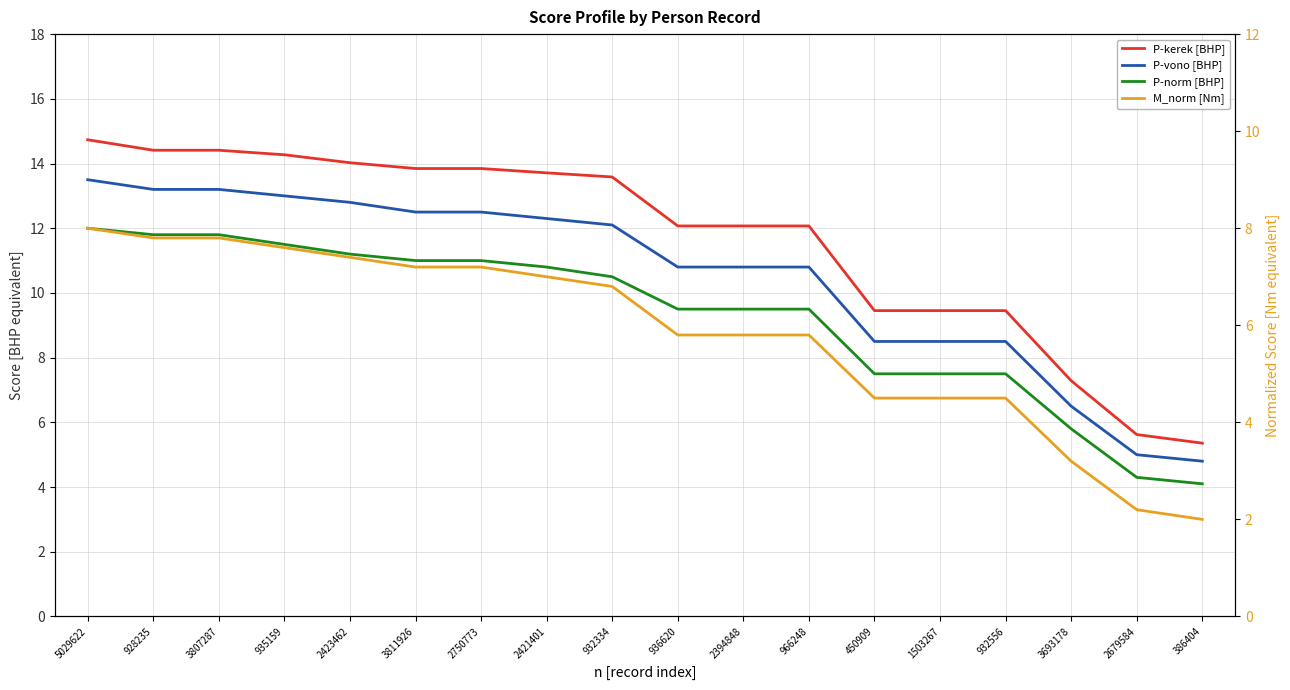

What is the minimum value shown in the chart?

2.0